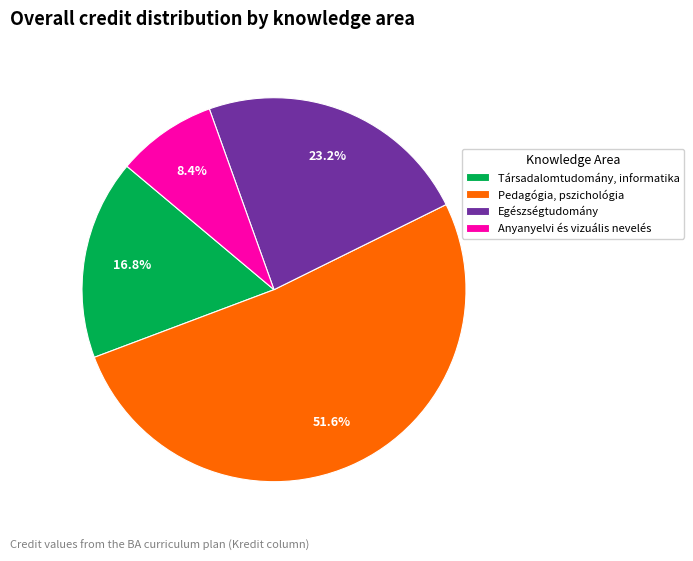

To the nearest percent, what is the difference between the Anyanyelvi és vizuális nevelés and Társadalomtudomány, informatika slice percentages?

8%